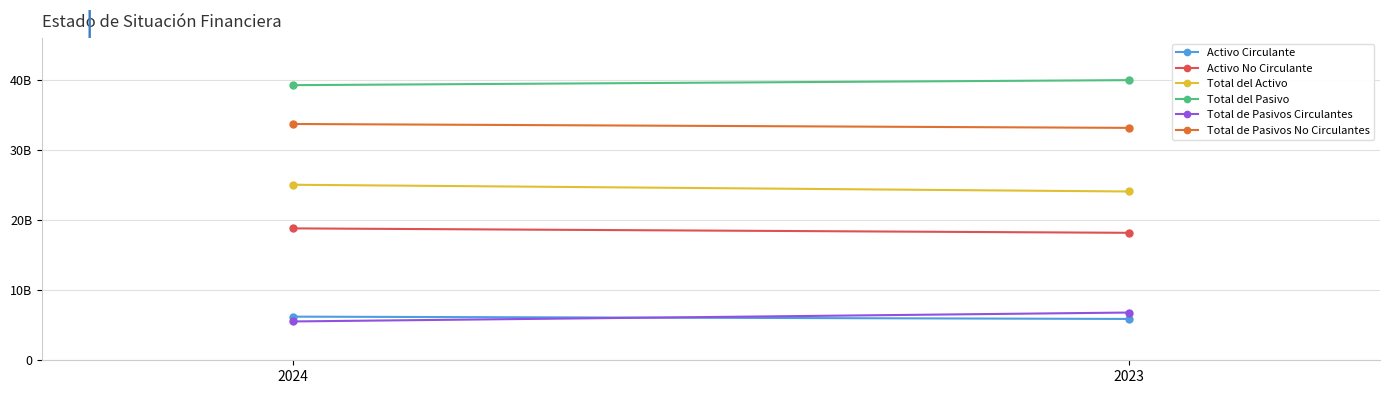

What is the value of the Total de Pasivos Circulantes point at the 2nd from the left?

6811583737